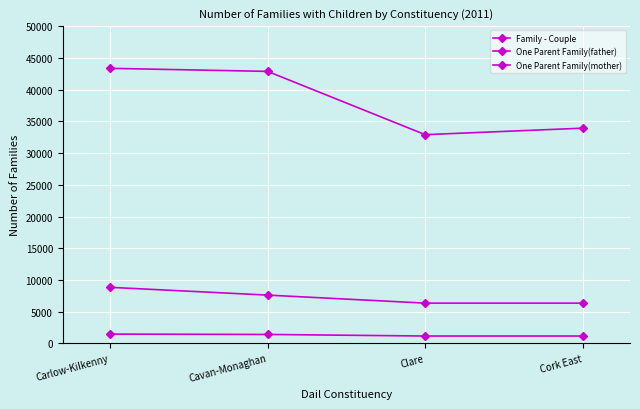

Is this an area chart (filled region under the line)?

No